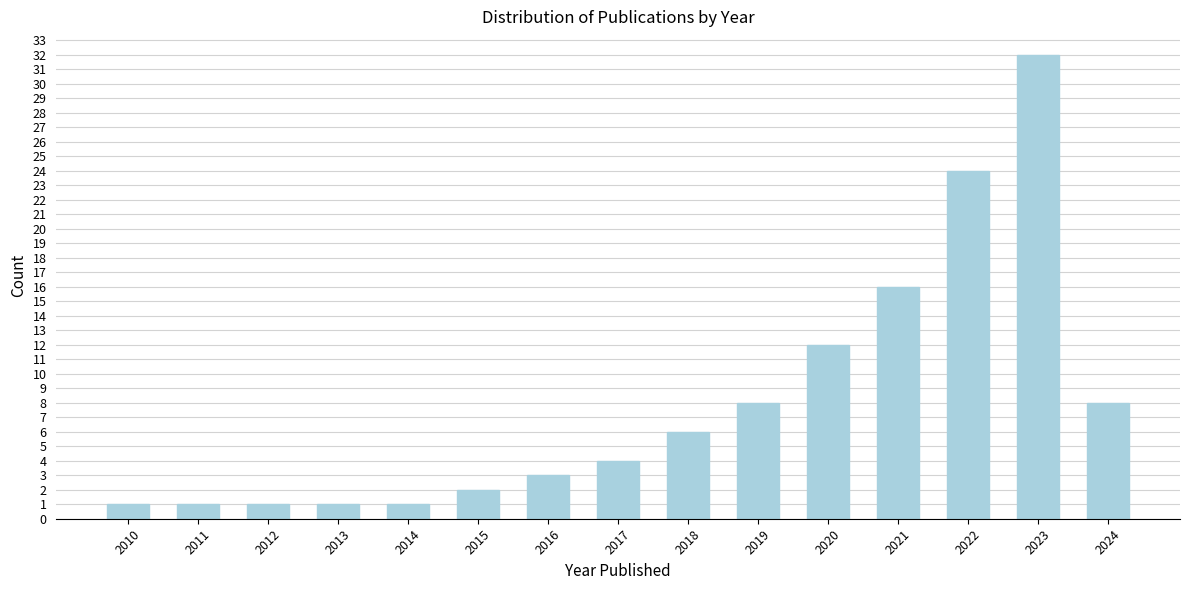

Reading left to right, list all the values displayed in this chart.

2010=1	2011=1	2012=1	2013=1	2014=1	2015=2	2016=3	2017=4	2018=6	2019=8	2020=12	2021=16	2022=24	2023=32	2024=8